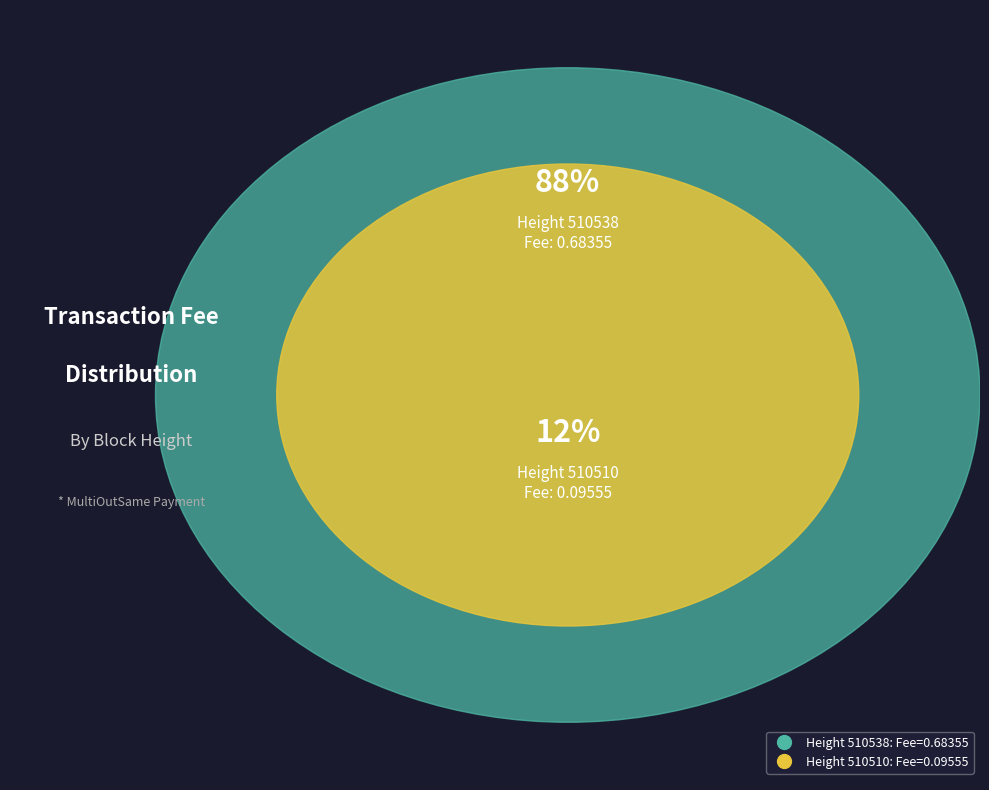

Rank the categories by value from lowest to highest.

510510, 510538